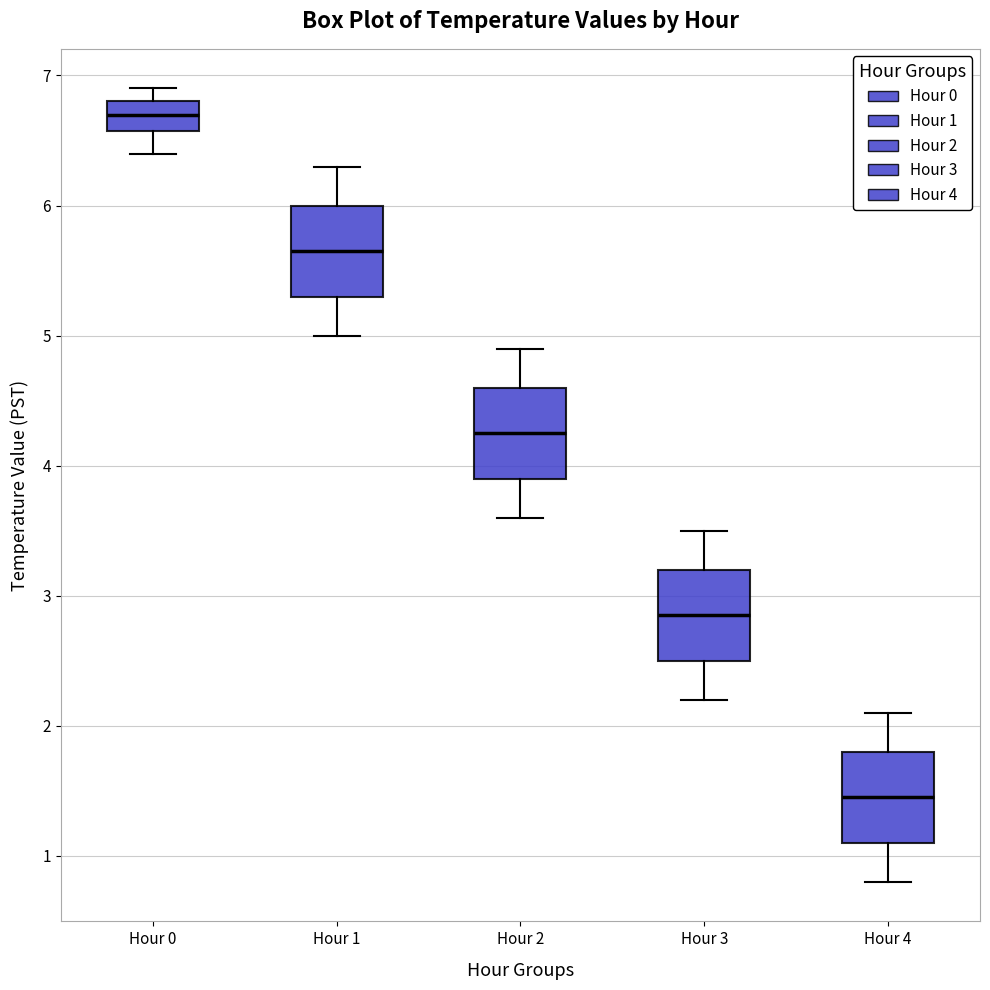

Where does the median line of the box for Hour 2 sit on the y-axis? The values are not printed on the chart, so give them approximately, as read against the axis.

4.3